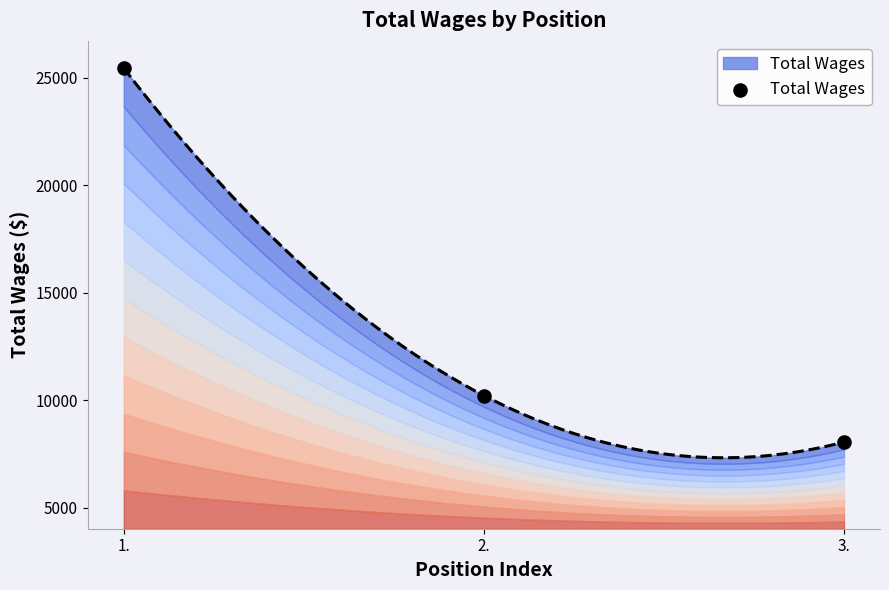

Approximately how many times larger is the value at 3. compared to 1.?

0.3